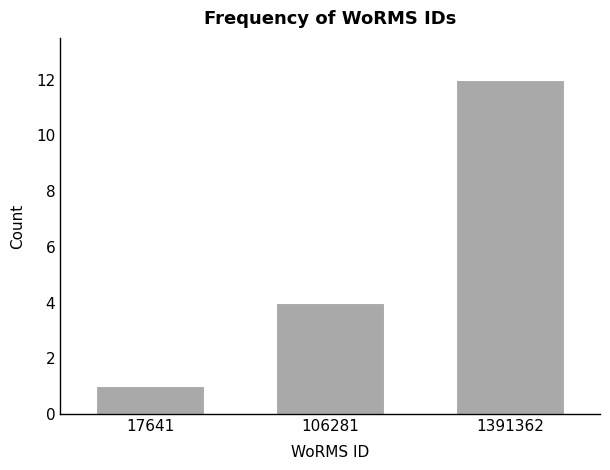

Reading left to right, what are all the values shown in this chart?

1	4	12